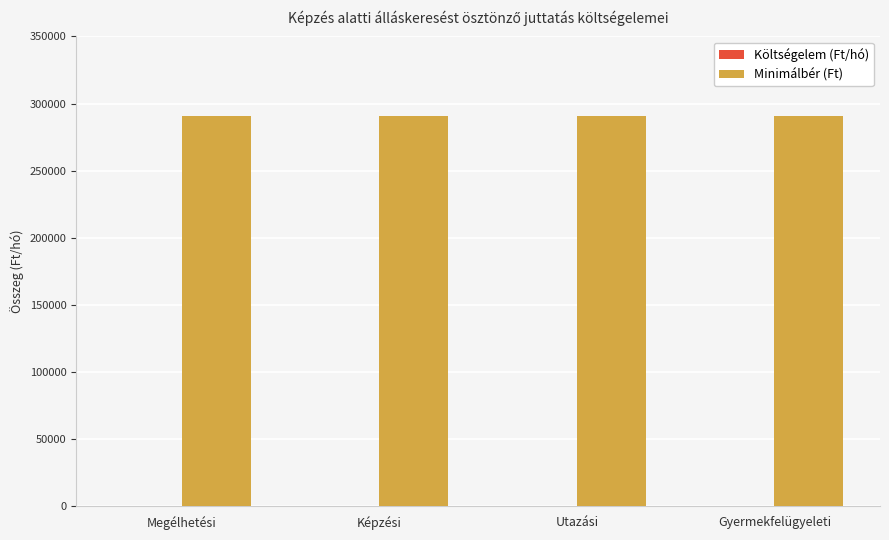

Rank the categories by Költségelem (Ft/hó) value from highest to lowest.

Megélhetési, Képzési, Utazási, Gyermekfelügyeleti